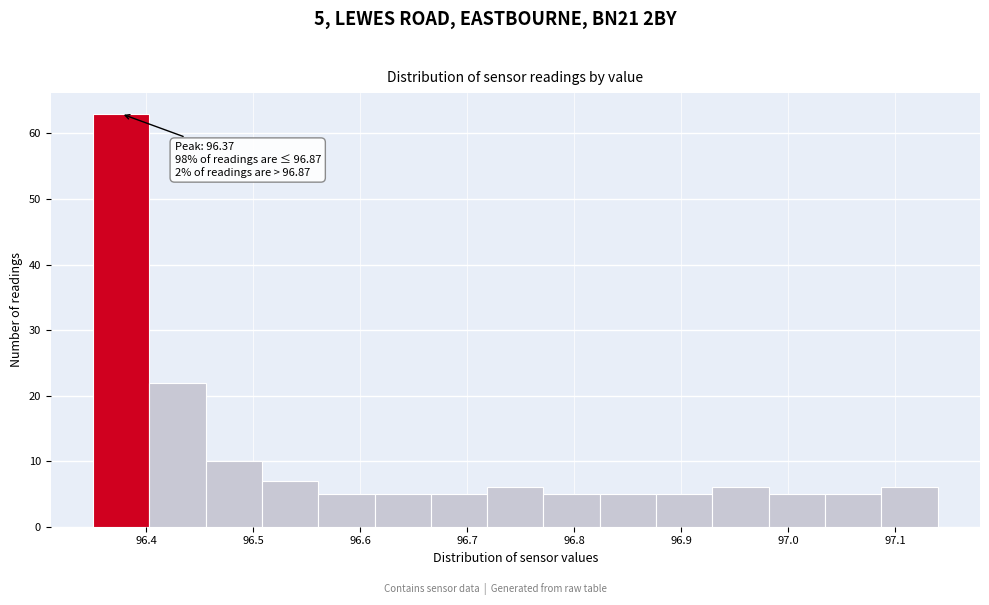

Which range on the x-axis has the tallest bar?

96.35 to 96.40